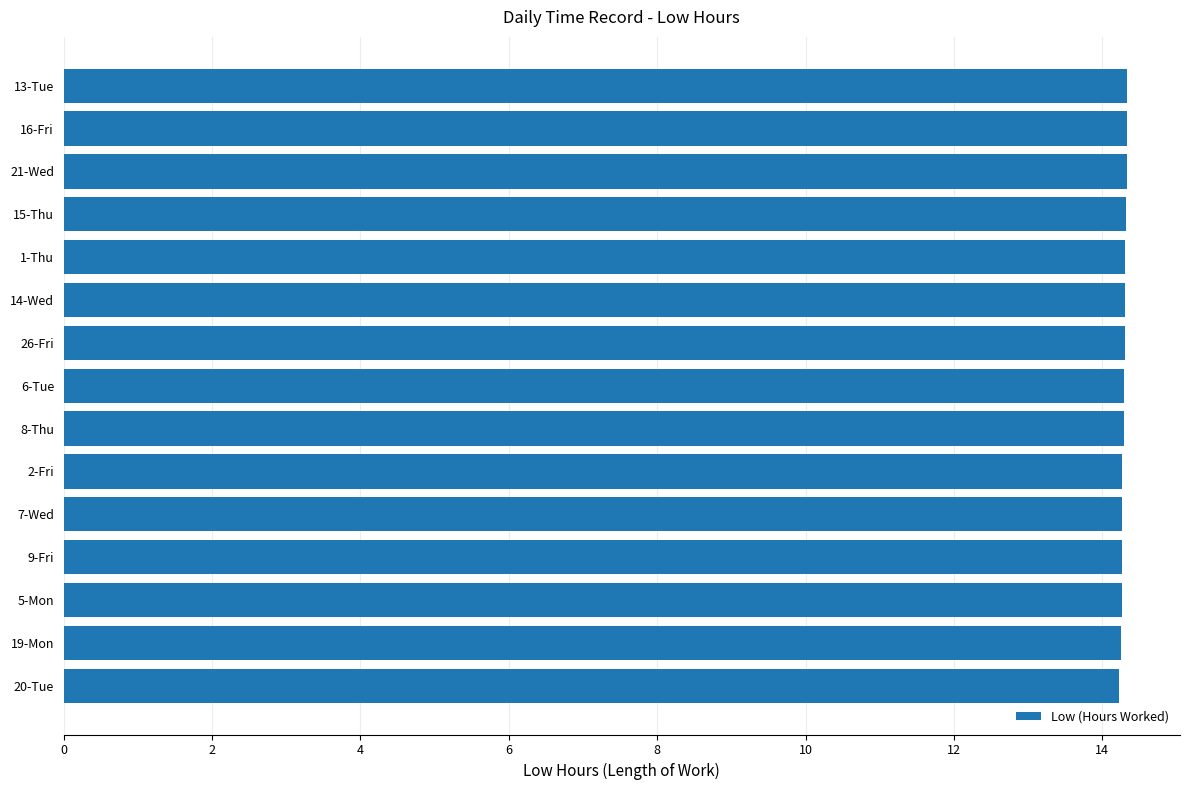

Does the chart contain stacked bars?

No